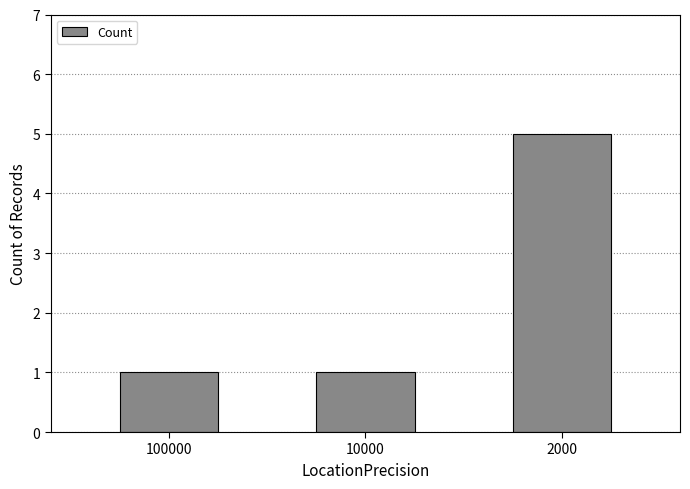

What is the approximate value at 2000?

5